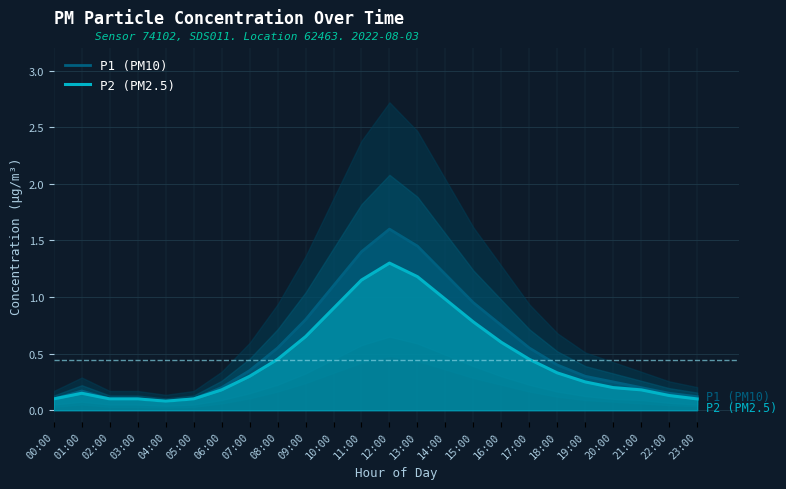

True or false: P2 (PM2.5) and P1 (PM10) cross at least once.

False